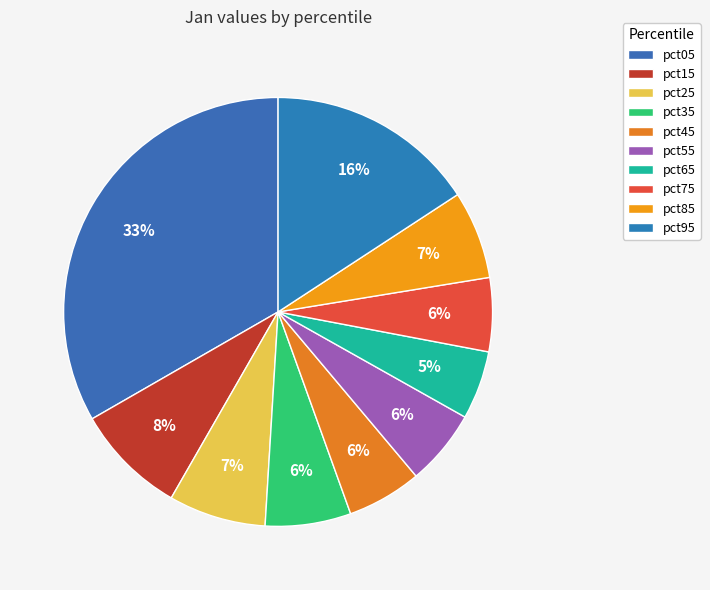

How many slices are in this pie chart?

10